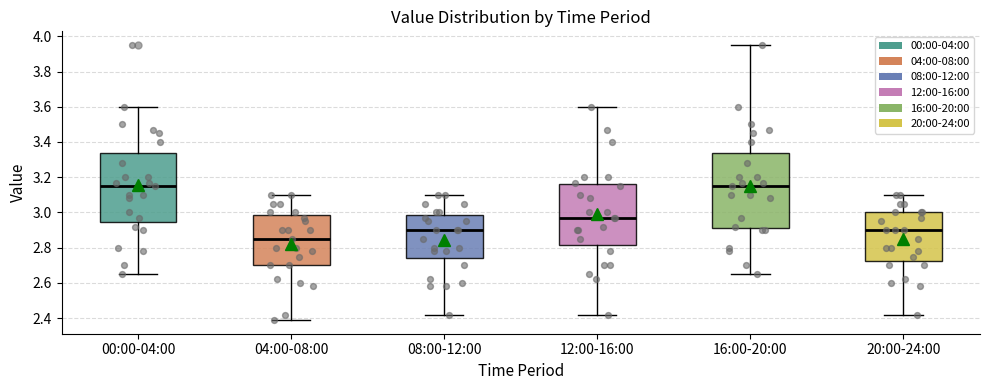

Which box is the tallest, from its lower edge to its upper edge?

16:00-20:00